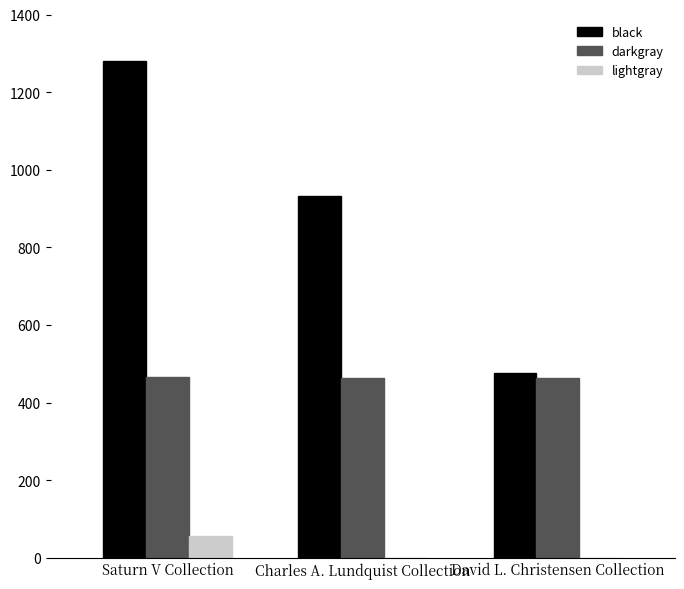

What is the maximum value for darkgray?

465